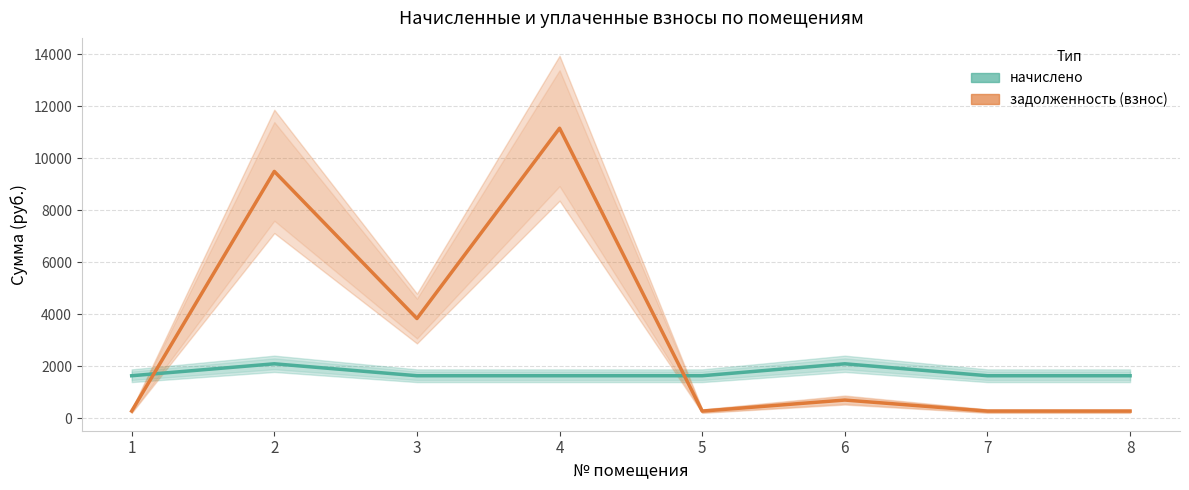

The задолженность (взнос) series shows 9498.1 at 2. True or false?

True